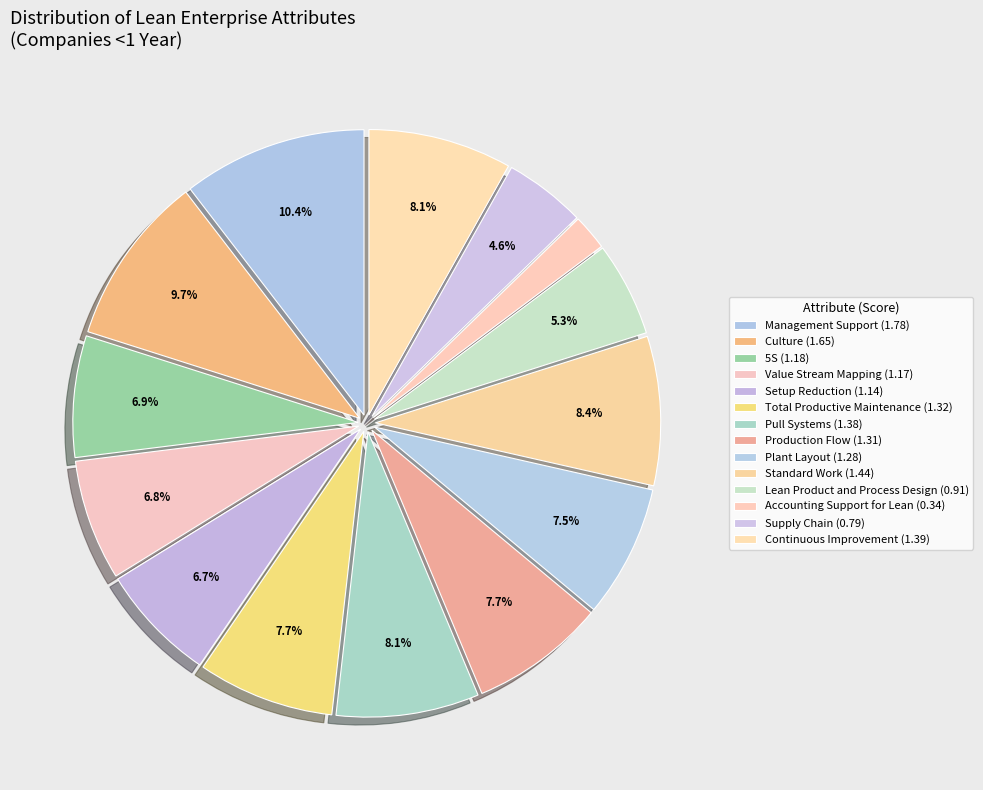

How many slices are in this pie chart?

14